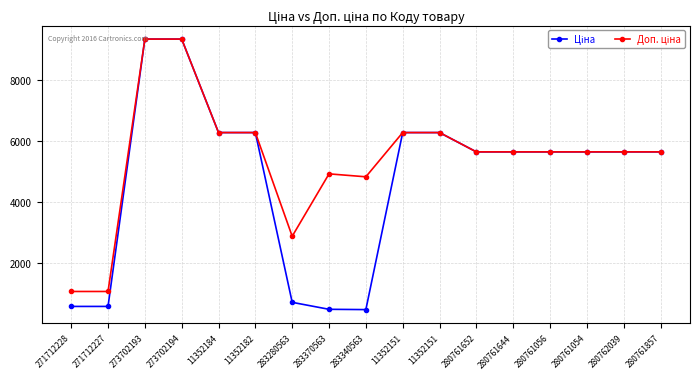

How many distinct data groups are displayed?

2